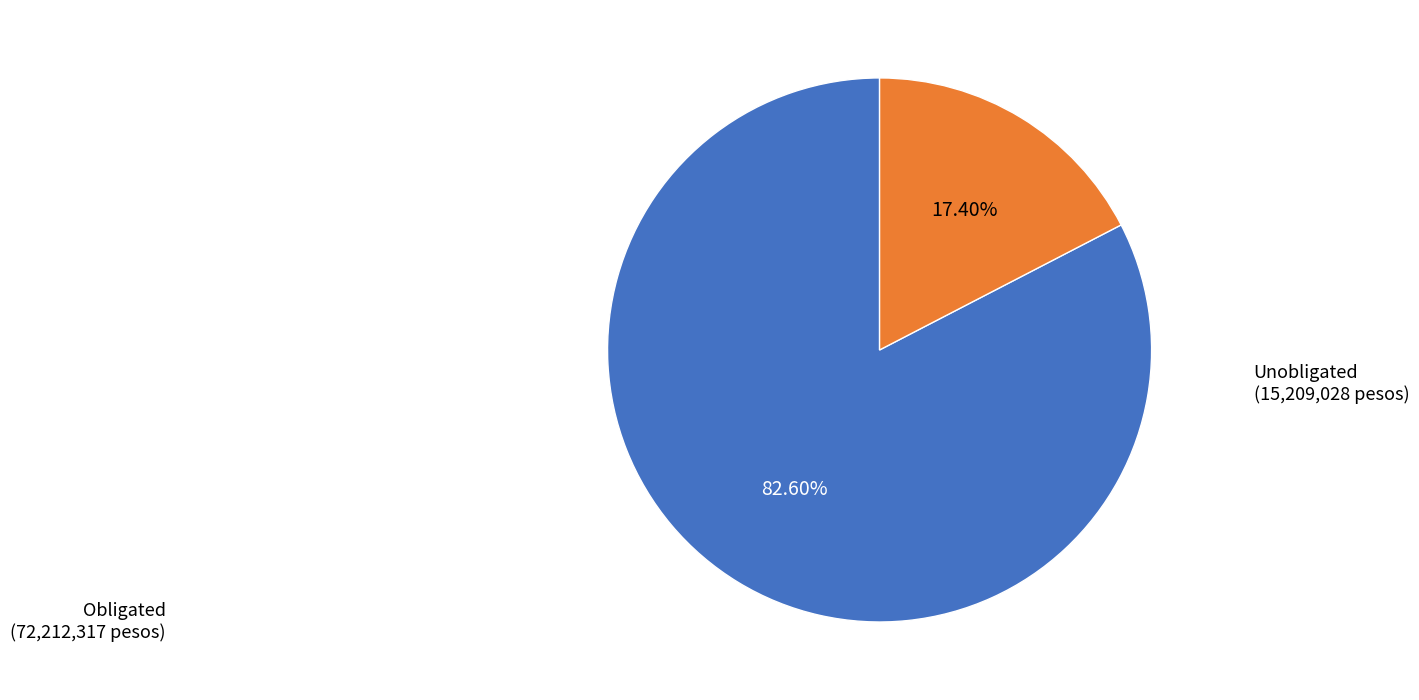

What is the majority slice?

Obligated